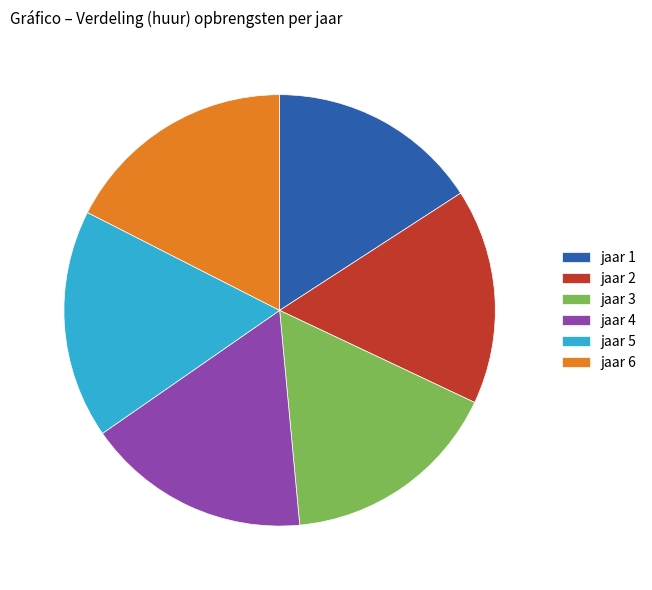

Is there any slice that represents more than half of the pie?

No